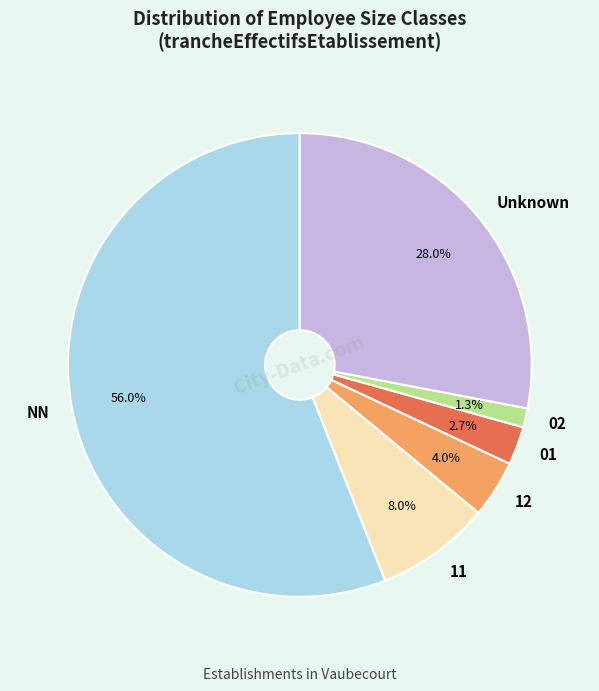

What percentage is NOT represented by 11?

92.0%